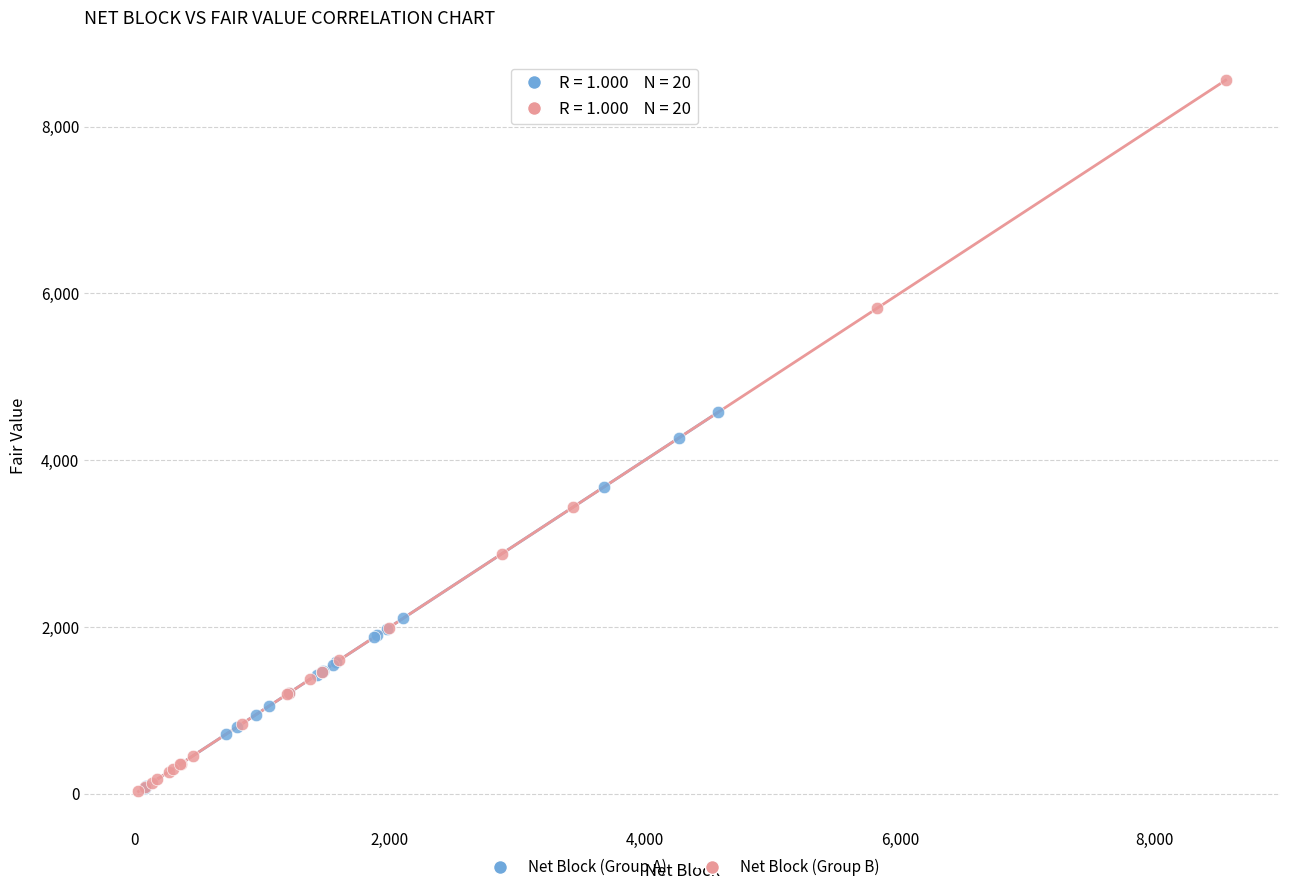

Which series contains the highest Y value?

Net Block (Group B)